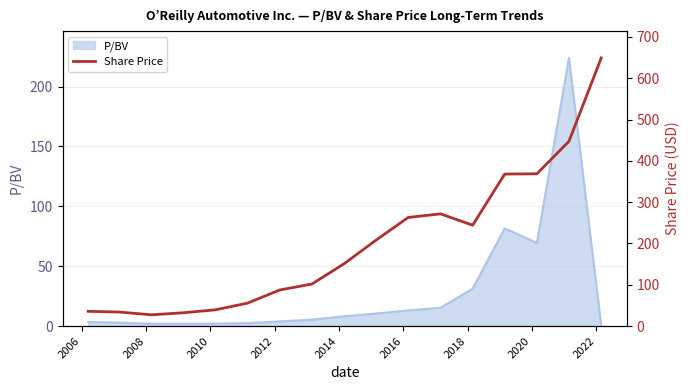

What is the difference between the maximum and second lowest values?

617.0